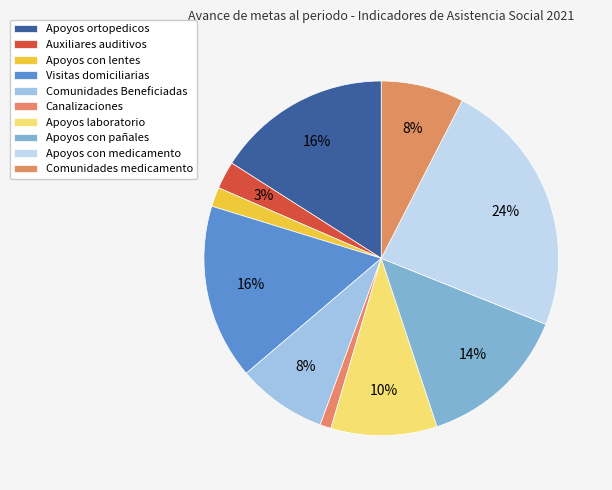

How much of the chart is everything except Apoyos ortopedicos?

84.0%